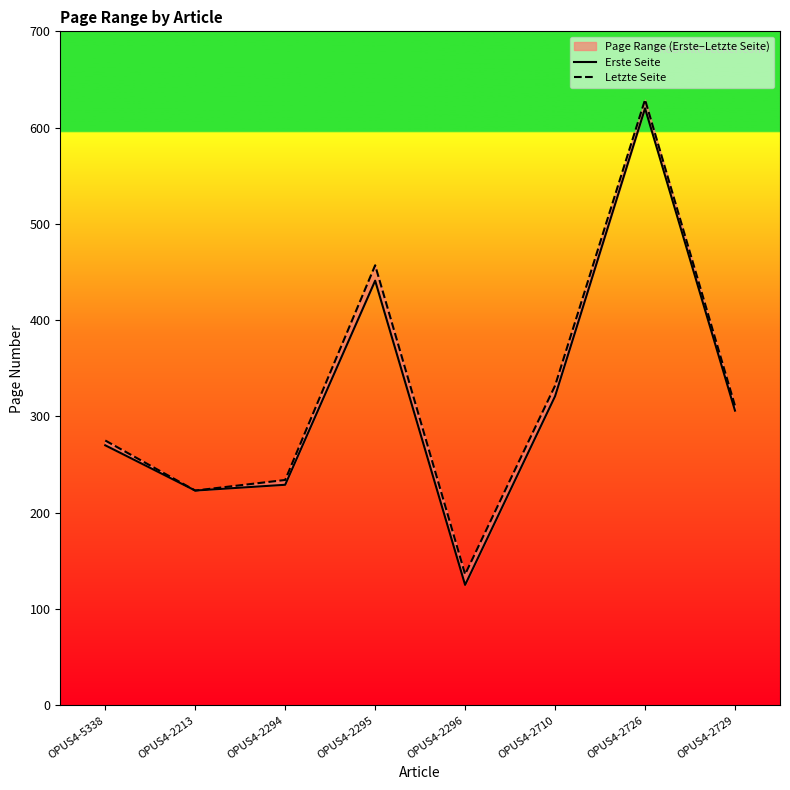

Rank the categories by Letzte Seite value from lowest to highest.

OPUS4-2296, OPUS4-2213, OPUS4-2294, OPUS4-5338, OPUS4-2729, OPUS4-2710, OPUS4-2295, OPUS4-2726